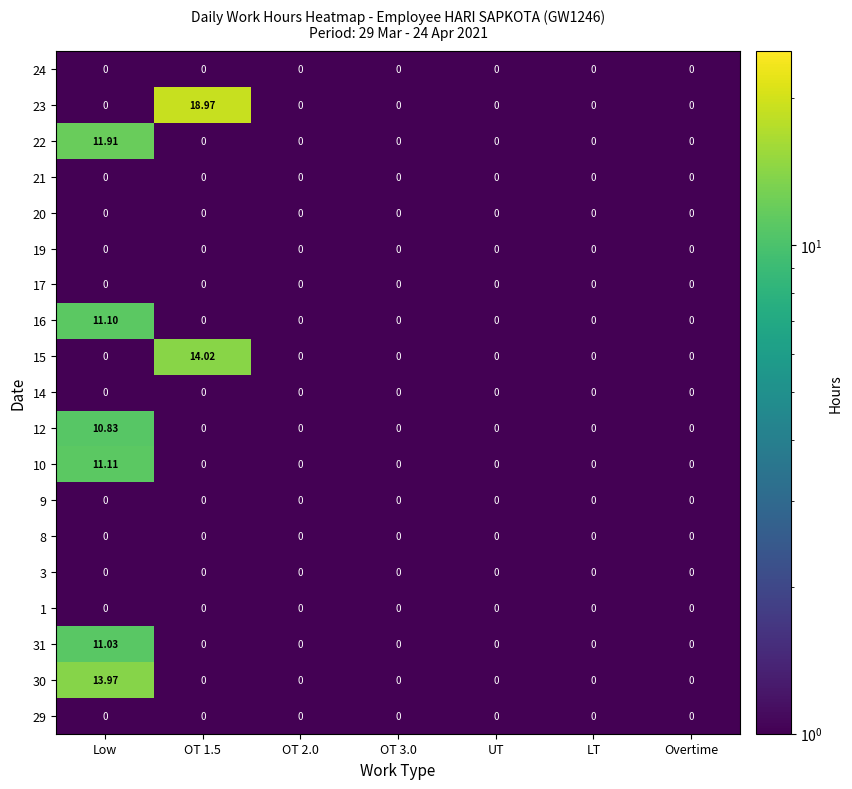

At which category is the sum across all series the highest?

Low